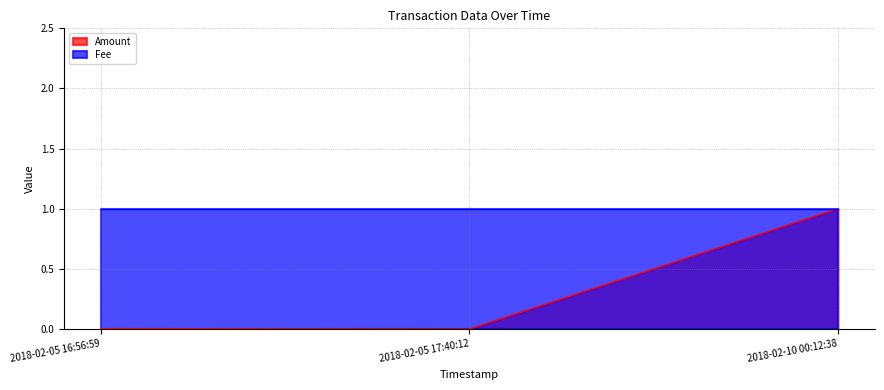

What is the sum of the values at 2018-02-05 16:56:59 and 2018-02-10 00:12:38?

1.0